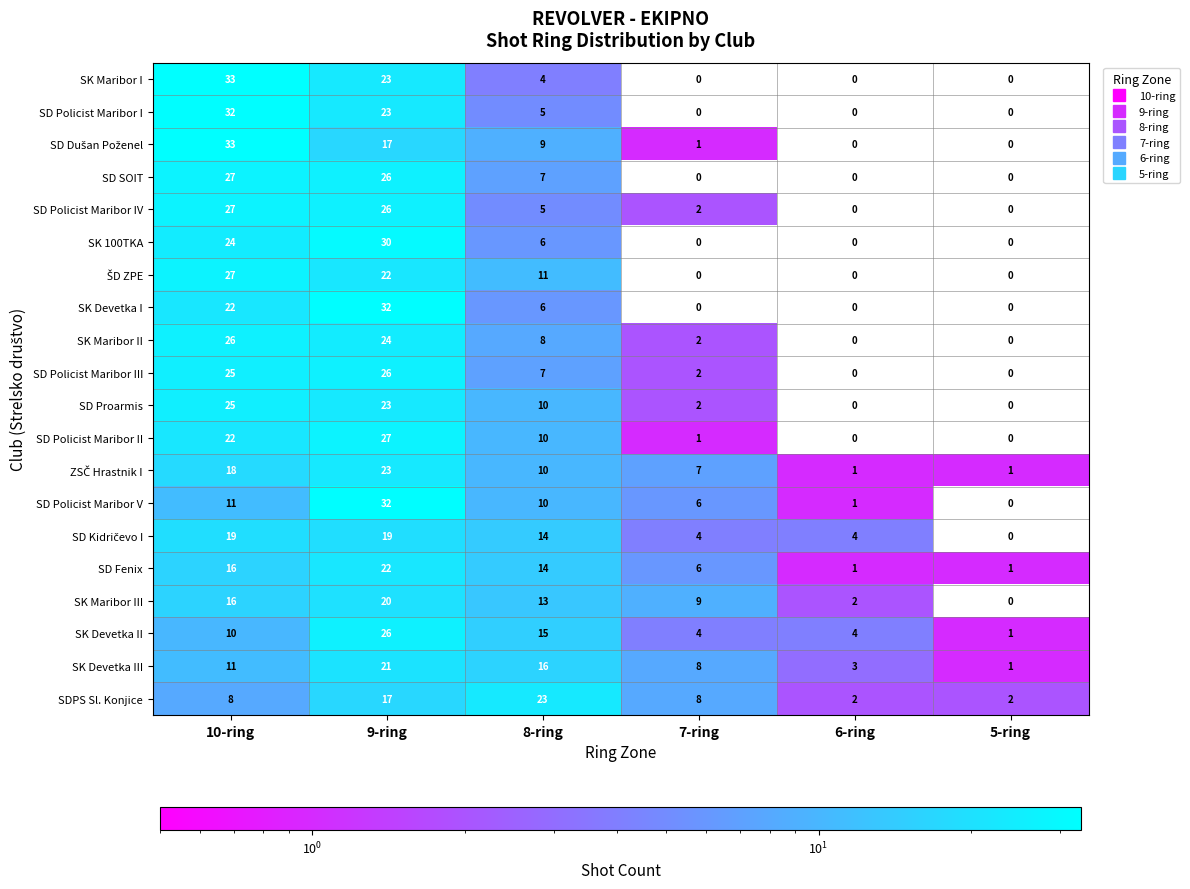

What is the spread (max minus min) of values at 6-ring?

4